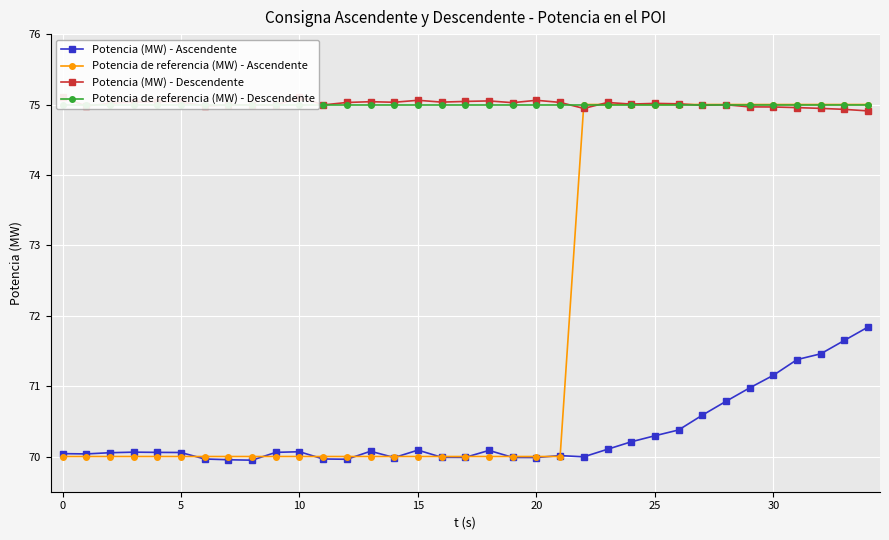

What is the minimum value shown in the chart?

69.9